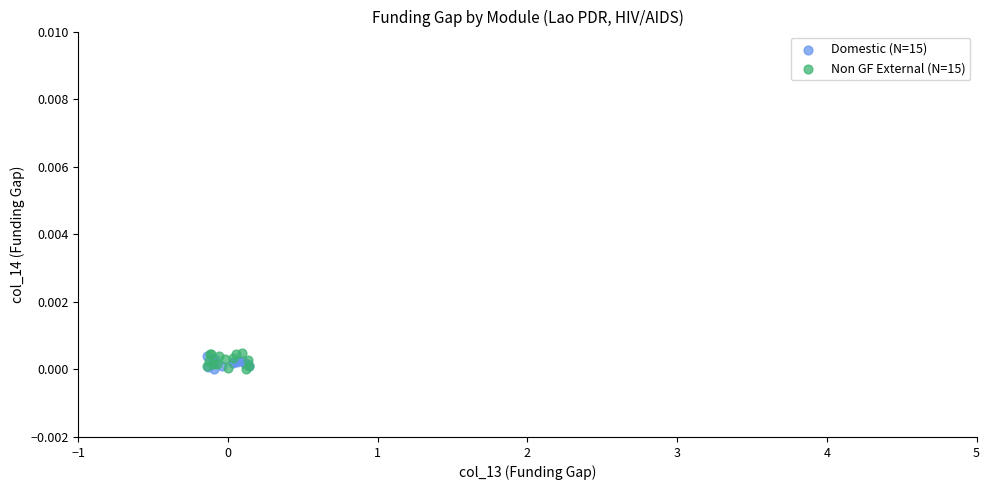

What are all the series names shown in the legend?

Domestic (N=15), Non GF External (N=15)